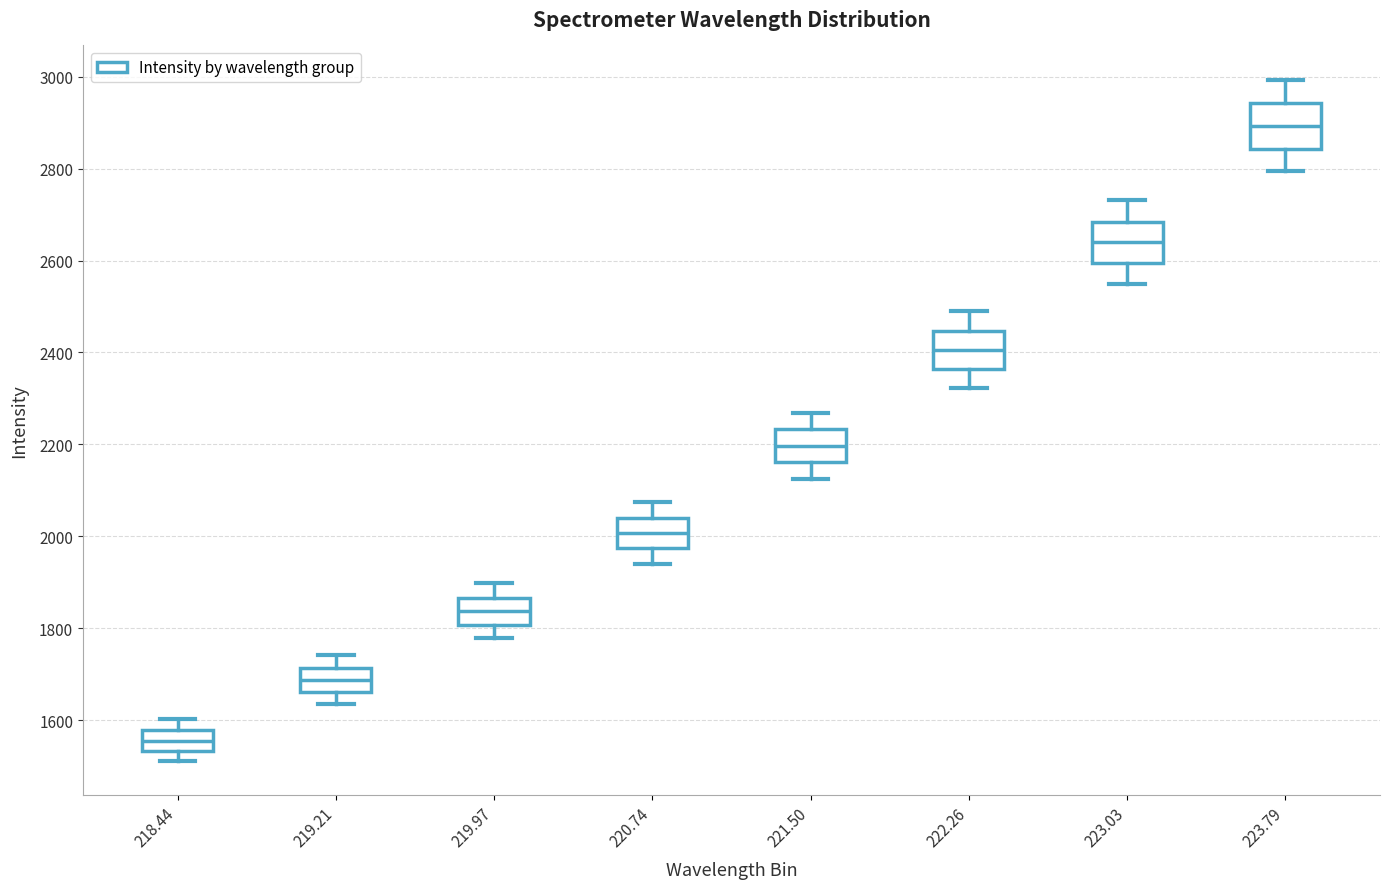

Reading left to right, read every box against the y-axis: the position of its median line, the range the box covers, and the ends of its whiskers. The values are not printed on the chart, so give them approximately, as read against the axis.

218.44: median 1560, box 1540 to 1580, whiskers 1520 to 1600
219.21: median 1680, box 1660 to 1720, whiskers 1640 to 1740
219.97: median 1840, box 1800 to 1860, whiskers 1780 to 1900
220.74: median 2000, box 1980 to 2040, whiskers 1940 to 2080
221.50: median 2200, box 2160 to 2240, whiskers 2120 to 2260
222.26: median 2400, box 2360 to 2440, whiskers 2320 to 2500
223.03: median 2640, box 2600 to 2680, whiskers 2540 to 2740
223.79: median 2900, box 2840 to 2940, whiskers 2800 to 3000